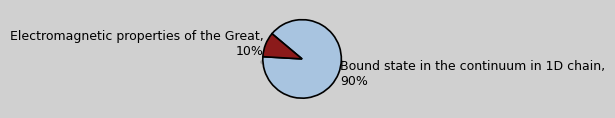

How many segments does this pie chart have?

2